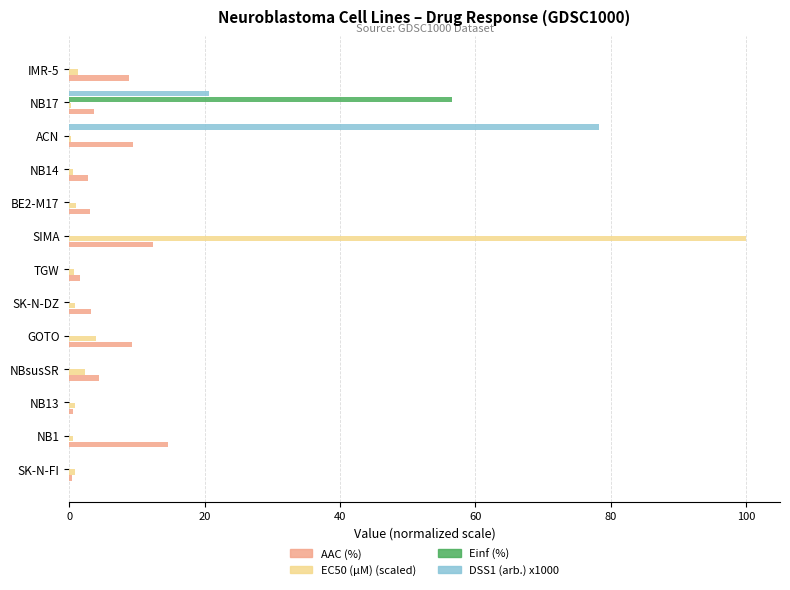

At which category does the chart reach its peak across all series?

SIMA